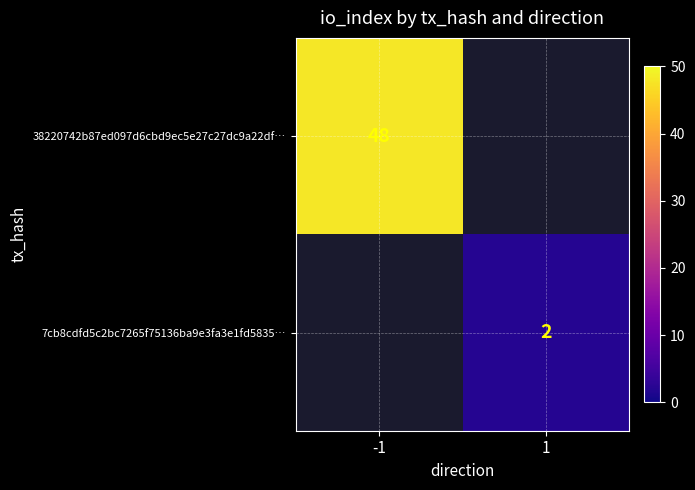

How many categories are shown in the chart?

2